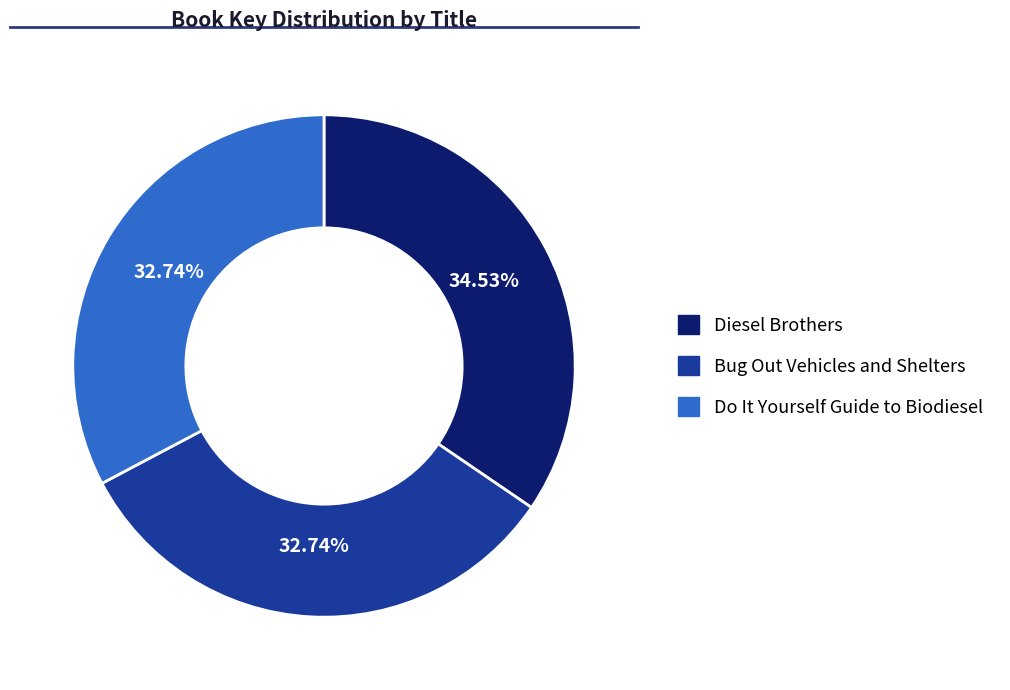

To the nearest percent, what is the average slice percentage?

33%